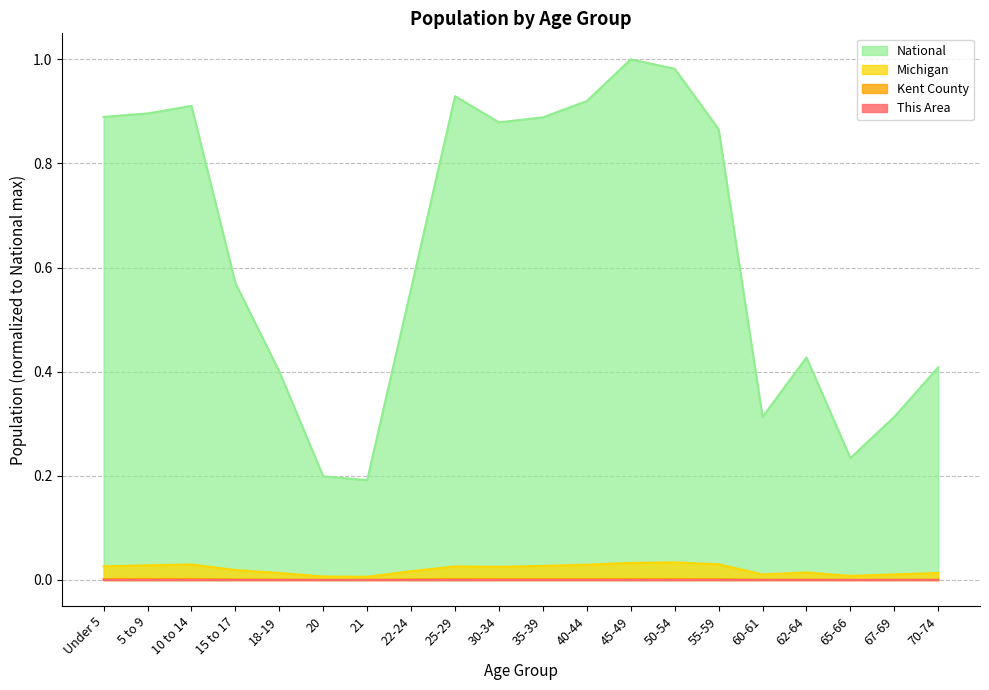

Which series has the largest total across all categories?

National